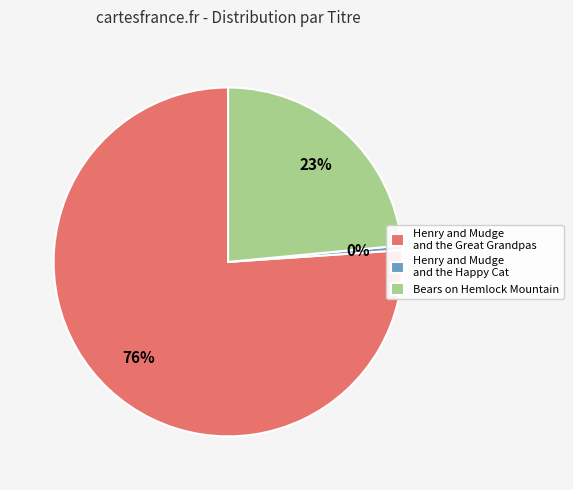

Is there any slice that represents more than half of the pie?

Yes